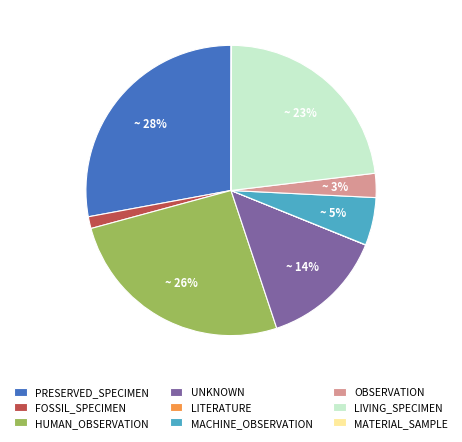

To the nearest percent, what is the difference between the largest and smallest slice percentages?

28%